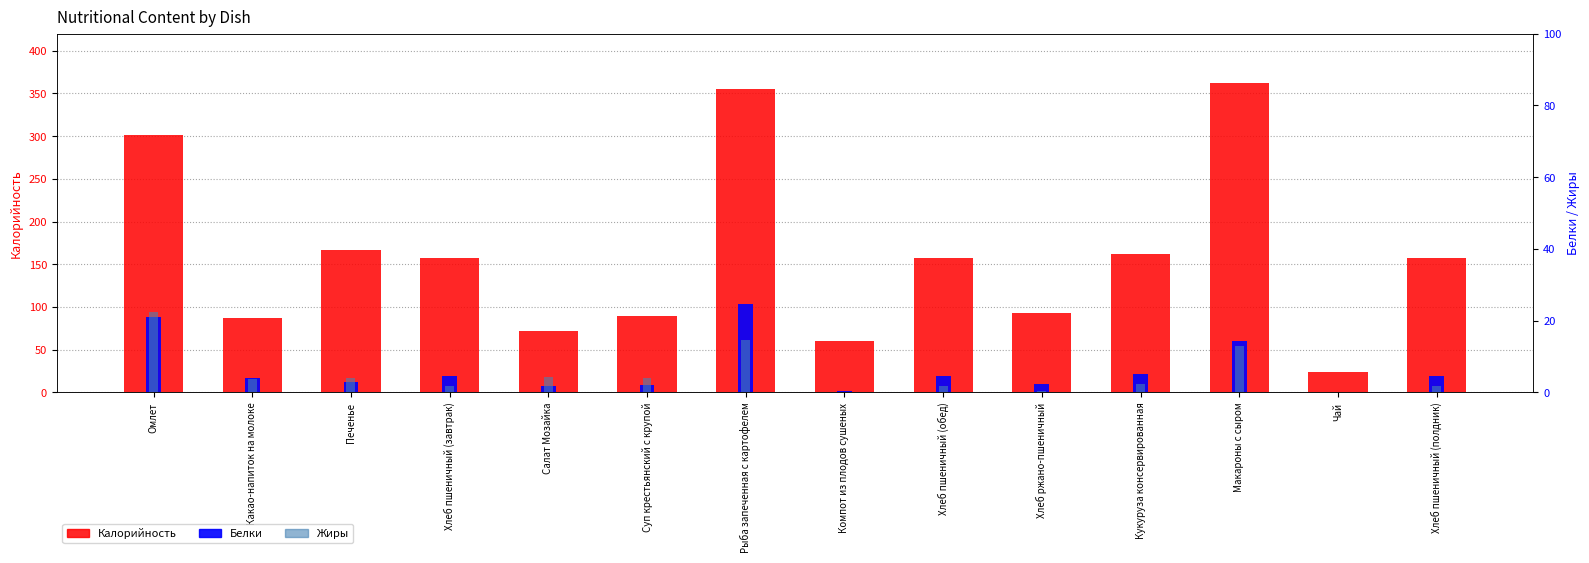

What position from the right is Компот из плодов сушеных?

7